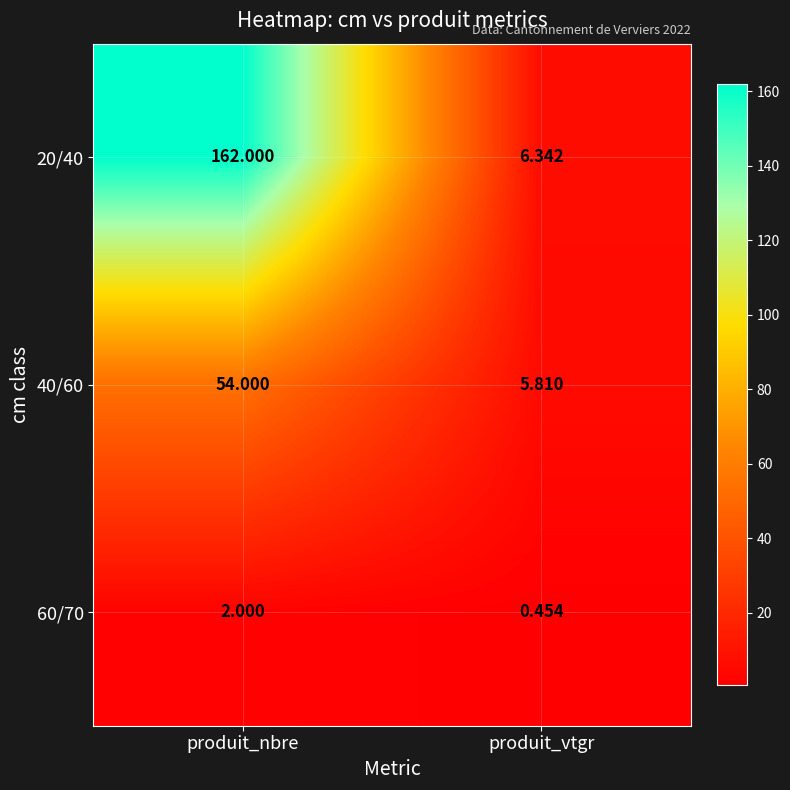

At which category is the sum across all series the highest?

produit_nbre